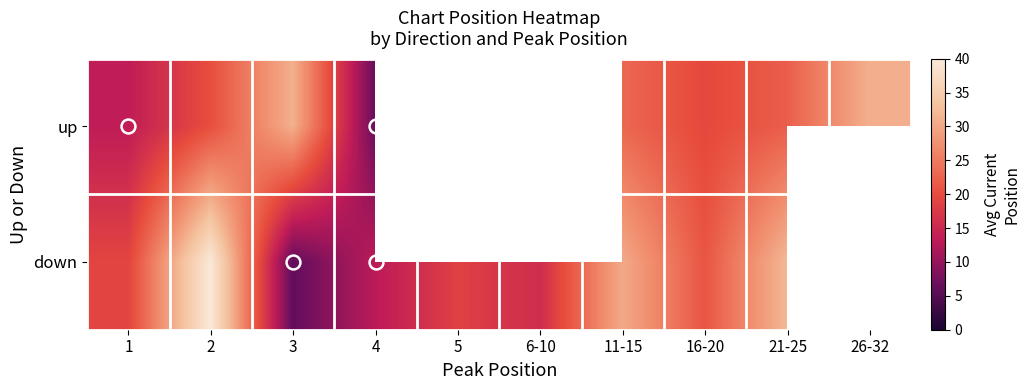

Rank the series by their maximum value, from highest to lowest.

down, up